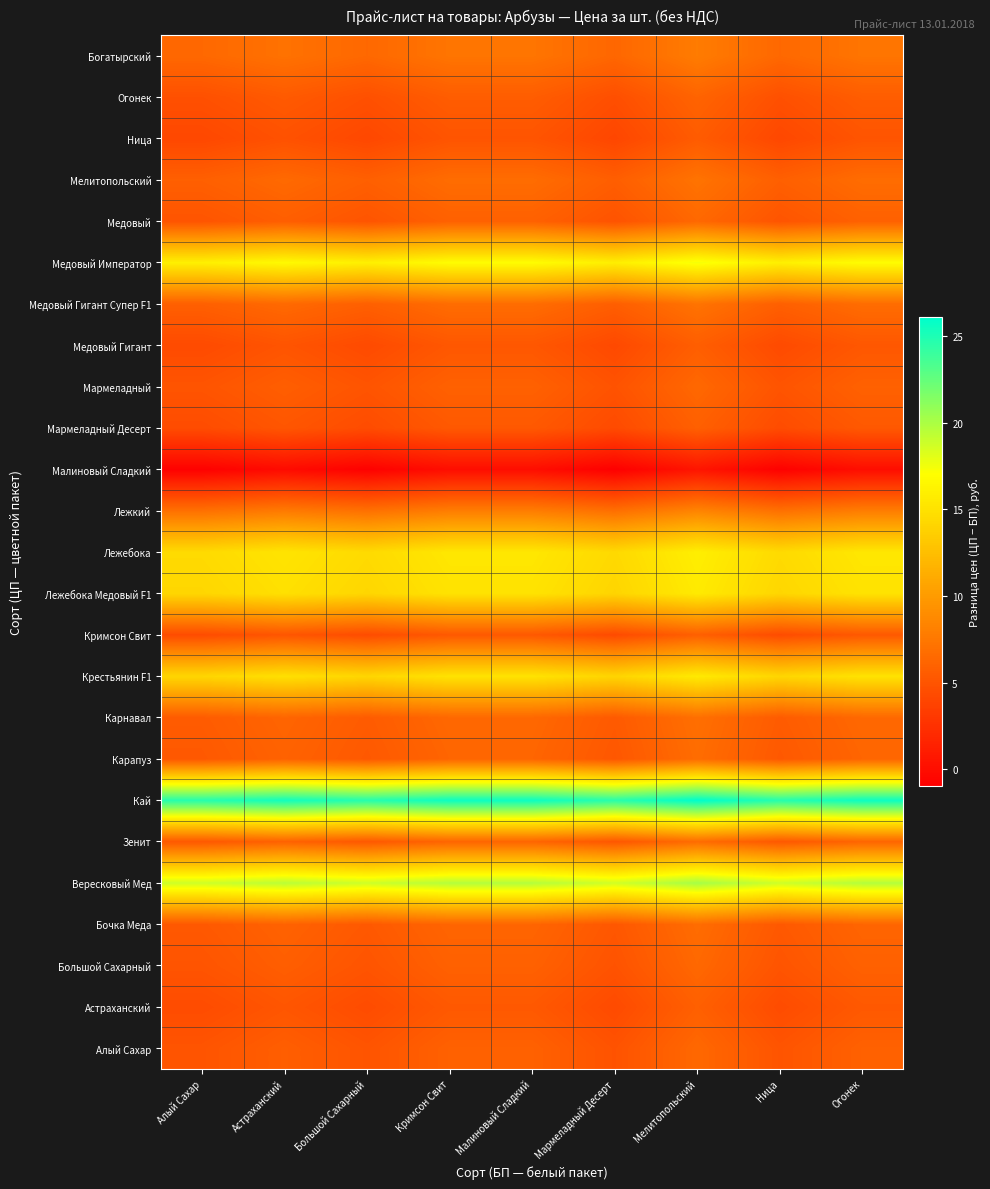

Rank the series at Алый Сахар from highest to lowest value.

Кай, Вересковый Мед, Медовый Император, Лежебока, Крестьянин F1, Лежебока Медовый F1, Лежкий, Богатырский, Медовый Гигант Супер F1, Мелитопольский, Карнавал, Бочка Меда, Зенит, Карапуз, Алый Сахар, Большой Сахарный, Мармеладный, Медовый, Огонек, Астраханский, Кримсон Свит, Мармеладный Десерт, Медовый Гигант, Ница, Малиновый Сладкий